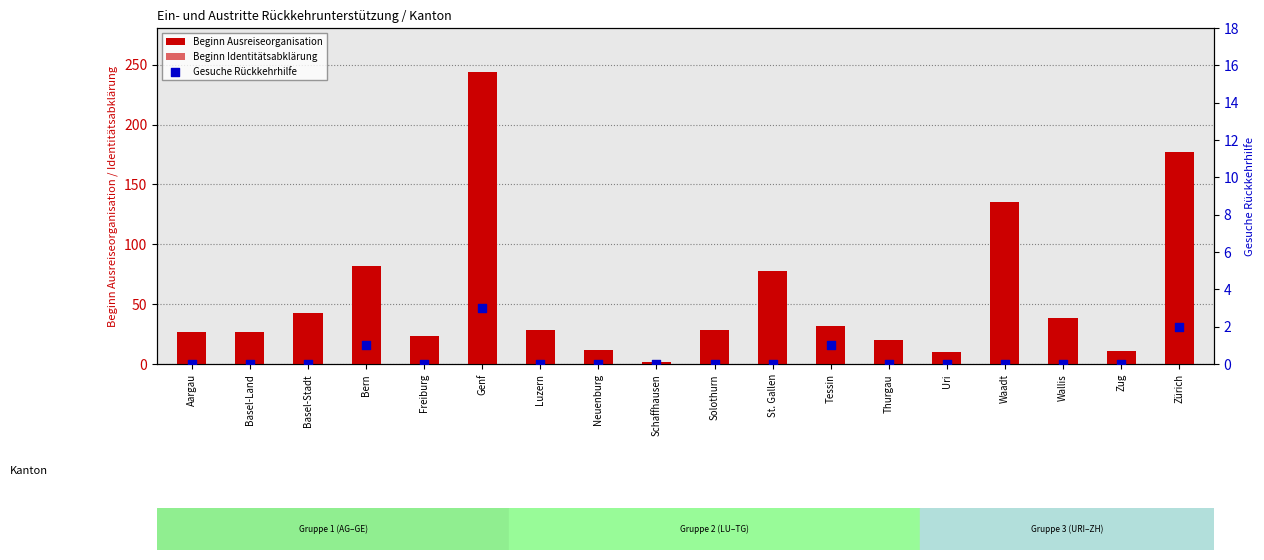

What is the total value across all series at Zürich?

200